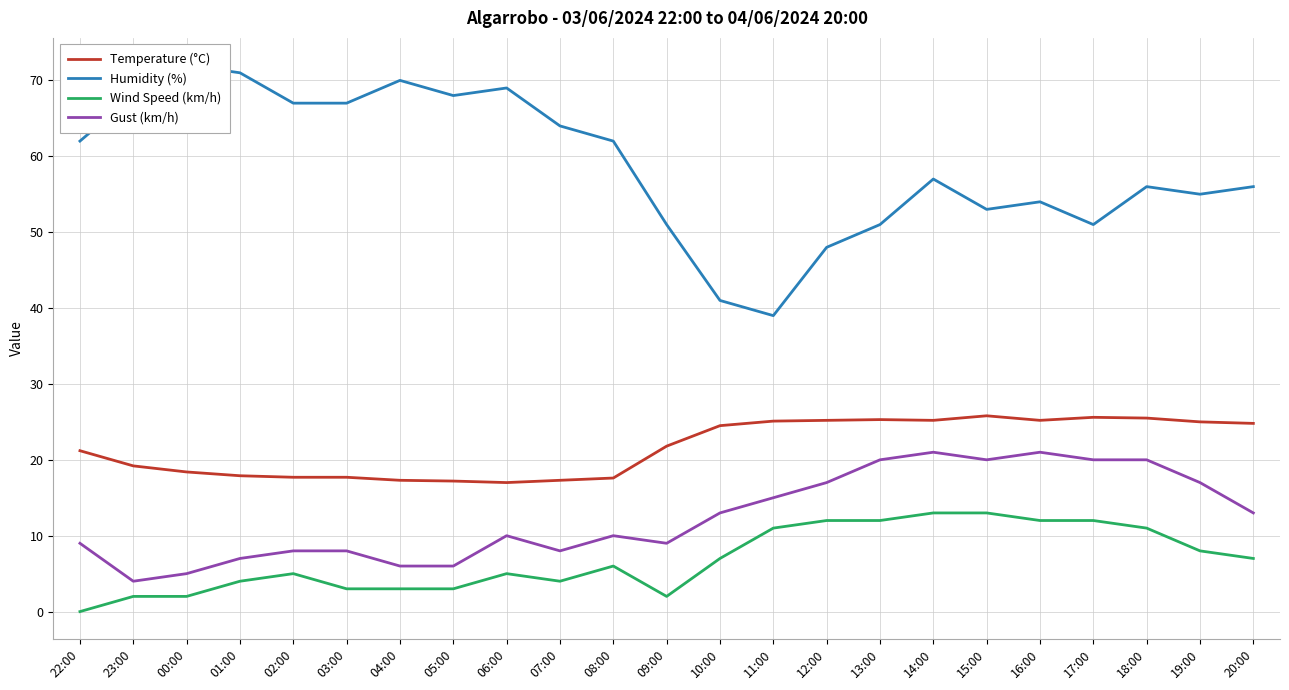

The value of Wind Speed (km/h) at 07:00 is 2.0. True or false?

False